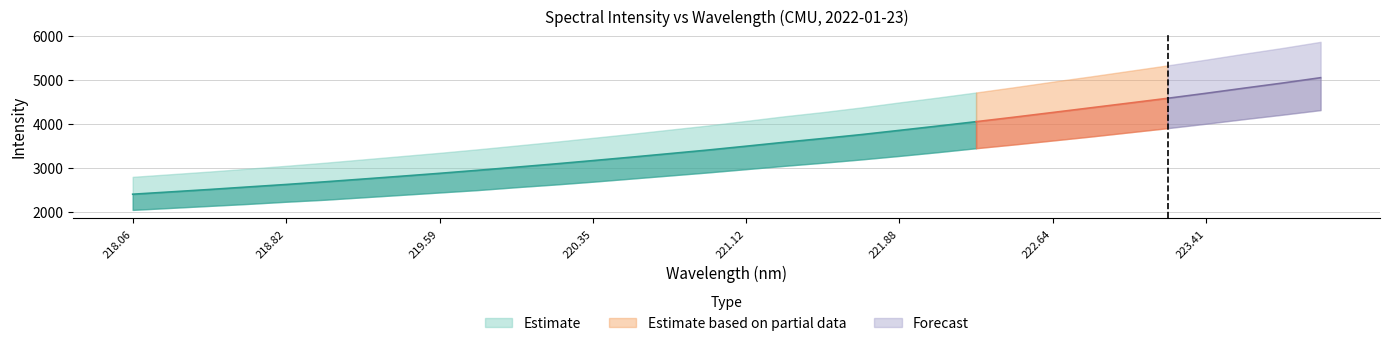

What is the label of the 26th point from the left?

222.8355